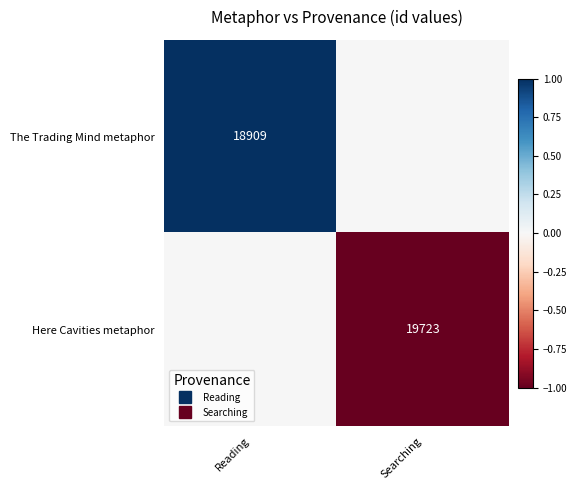

The The Trading Mind metaphor series shows 0 at Reading. True or false?

False